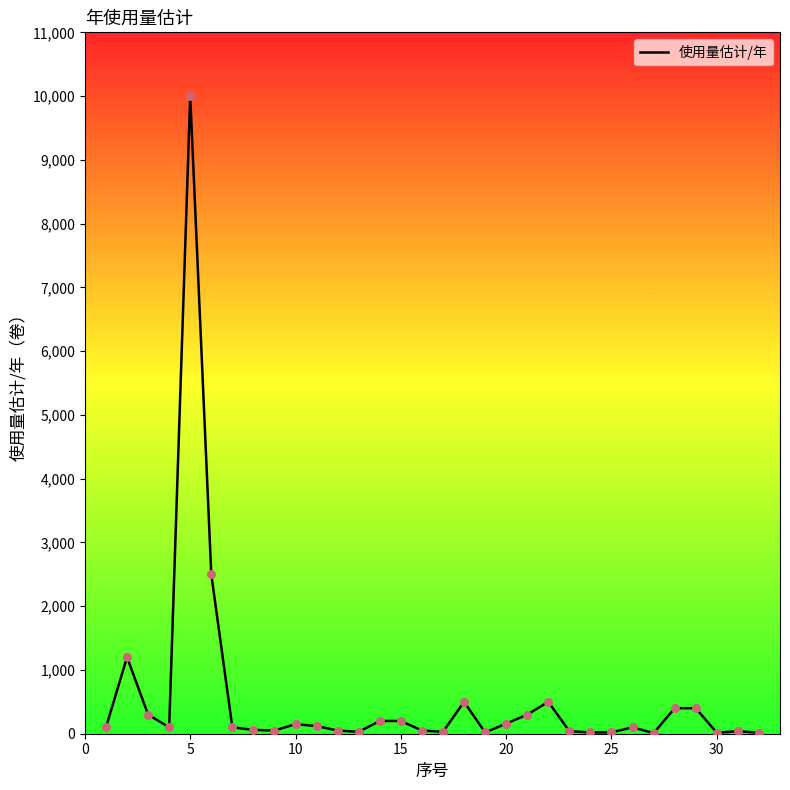

What is the difference between the maximum and minimum values?

9990